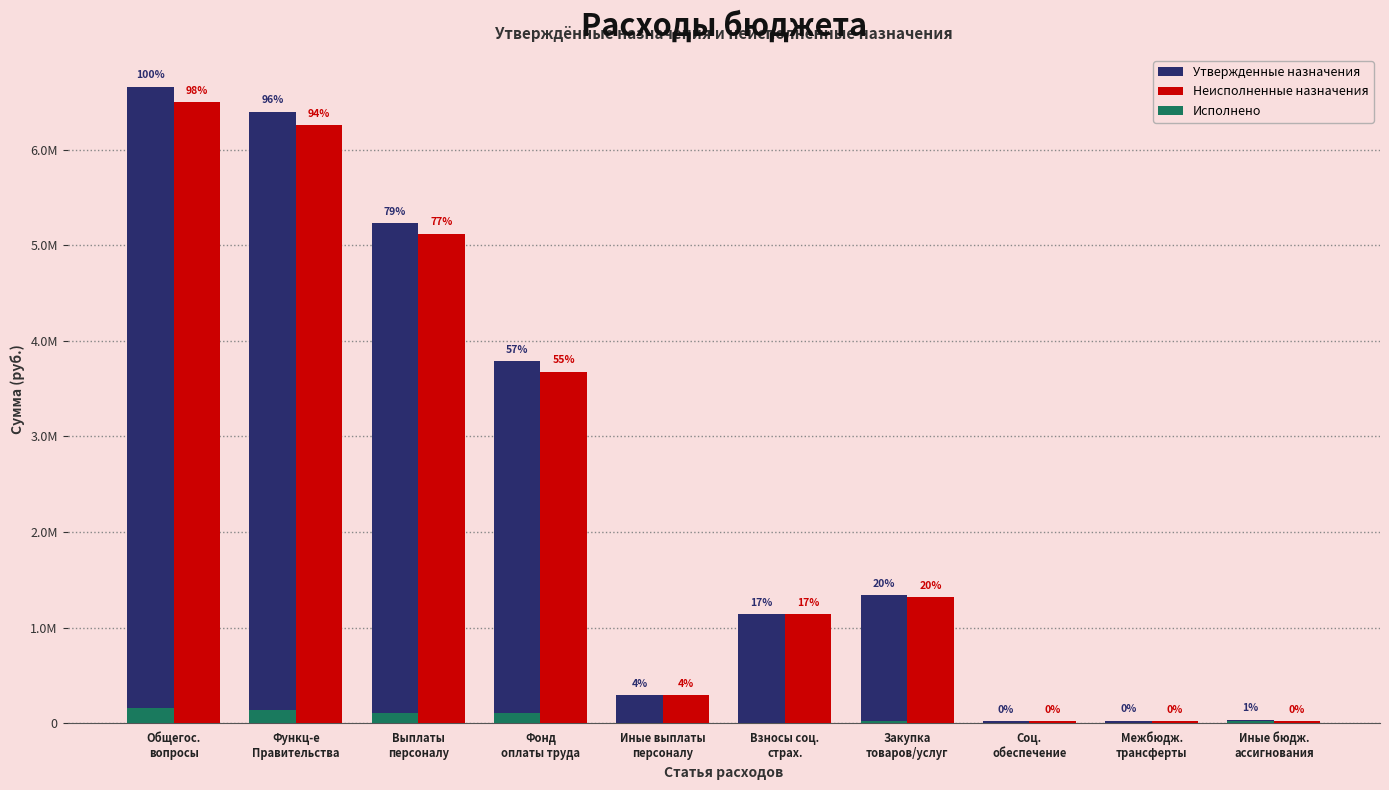

What are all the series names shown in the legend?

Утвержденные назначения, Неисполненные назначения, Исполнено